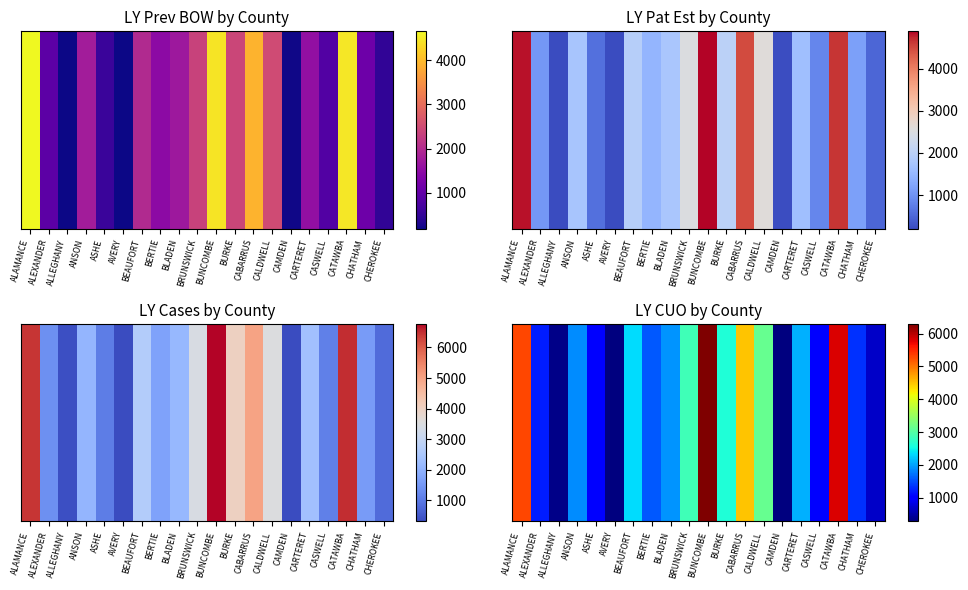

Reading right to left, what are all the values shown in this chart?

681	1345	5826	1014	2093	295	3141	4513	2636	6298	2866	1911	1560	2341	289	977	1876	340	1212	5312